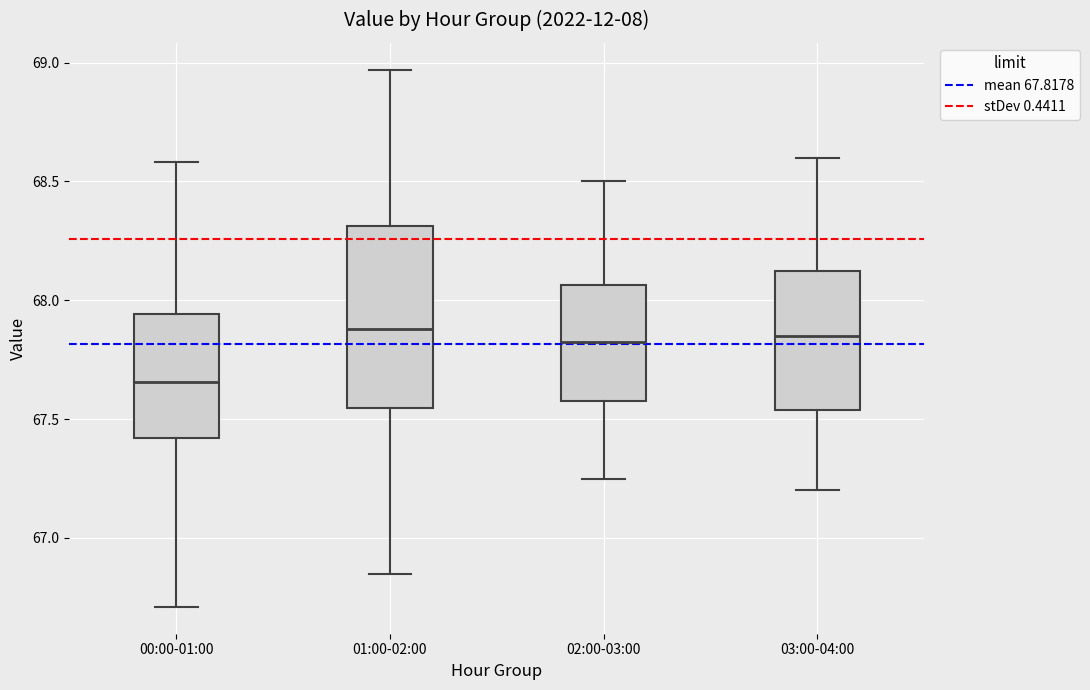

Which box is the tallest, from its lower edge to its upper edge?

01:00-02:00